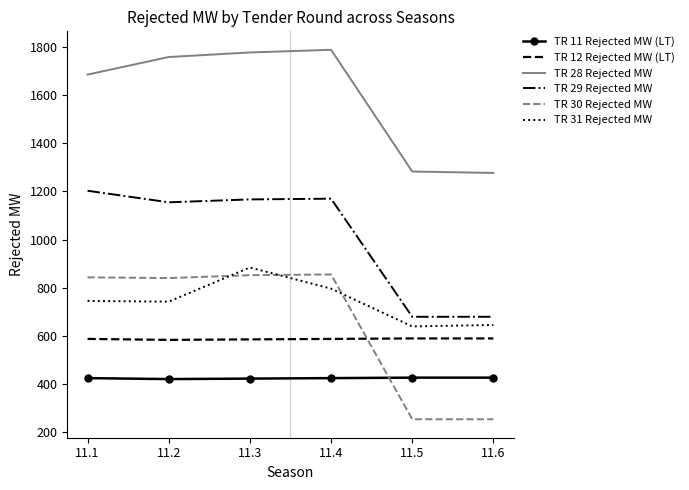

Which series has the largest total across all categories?

TR 28 Rejected MW